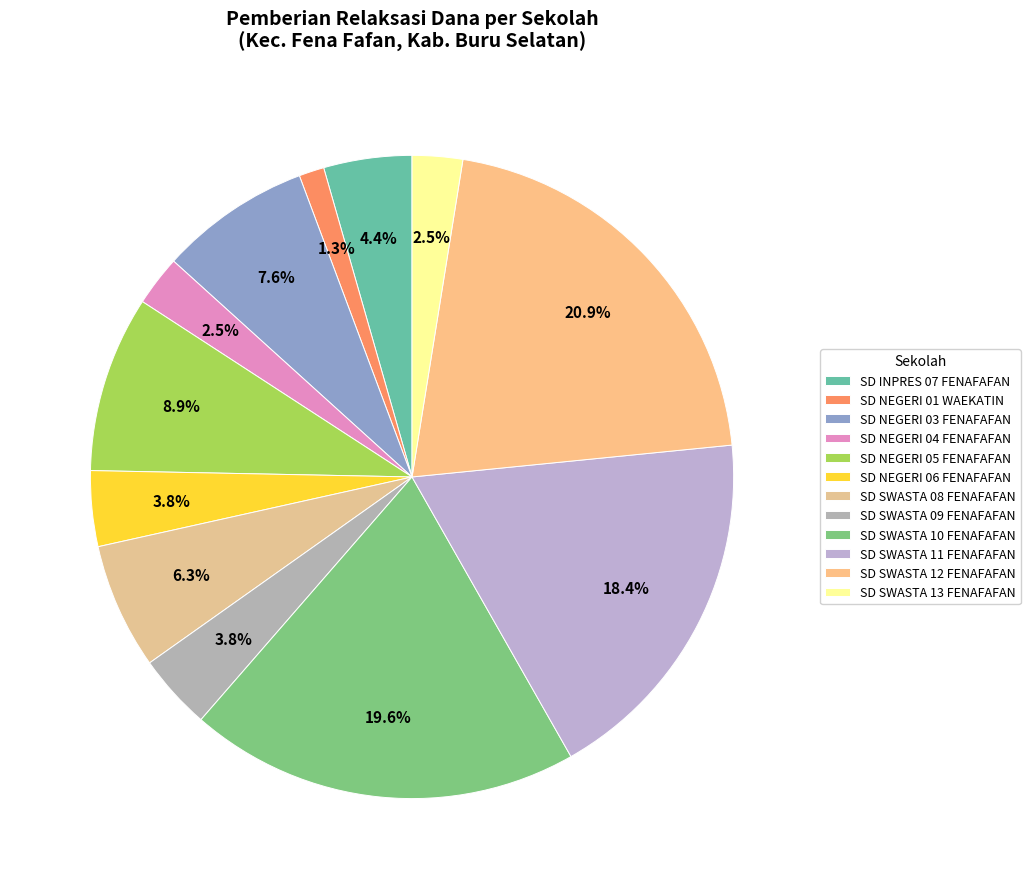

The SD SWASTA 09 FENAFAFAN slice represents 1% of the pie. True or false?

False